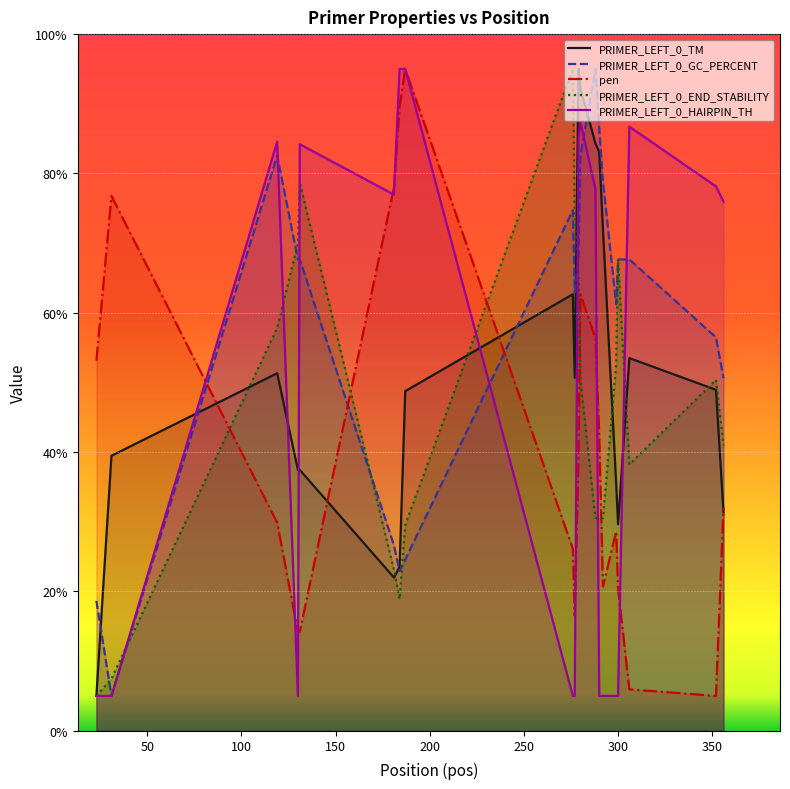

What is the difference between the maximum and second lowest values in the PRIMER_LEFT_0_TM series?

73.0